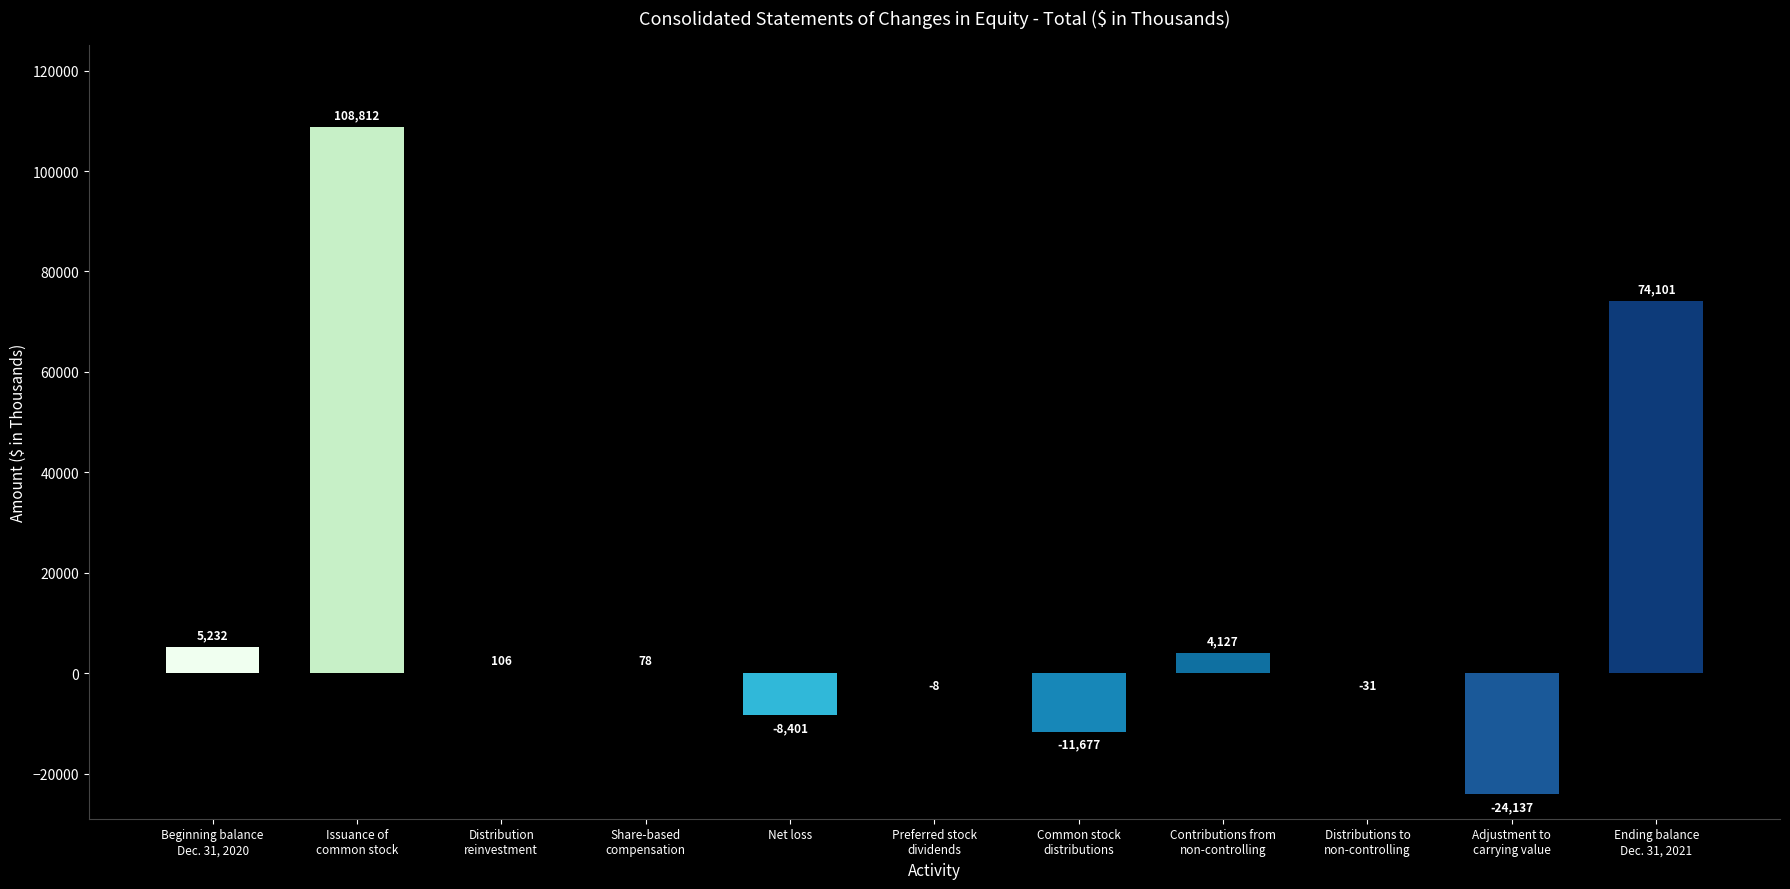

How many distinct data groups are displayed?

1